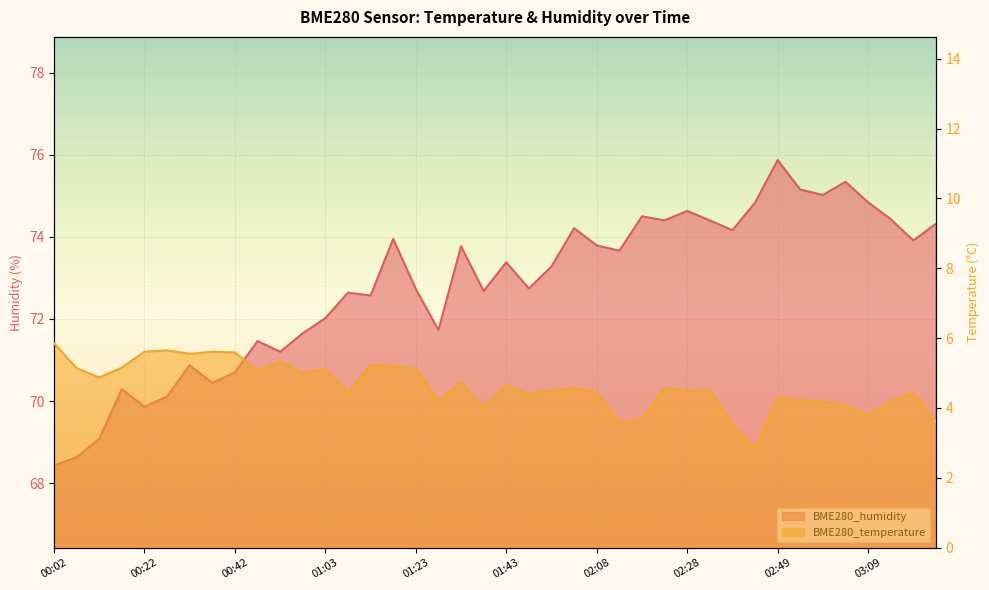

What is the smallest value displayed?

2.8